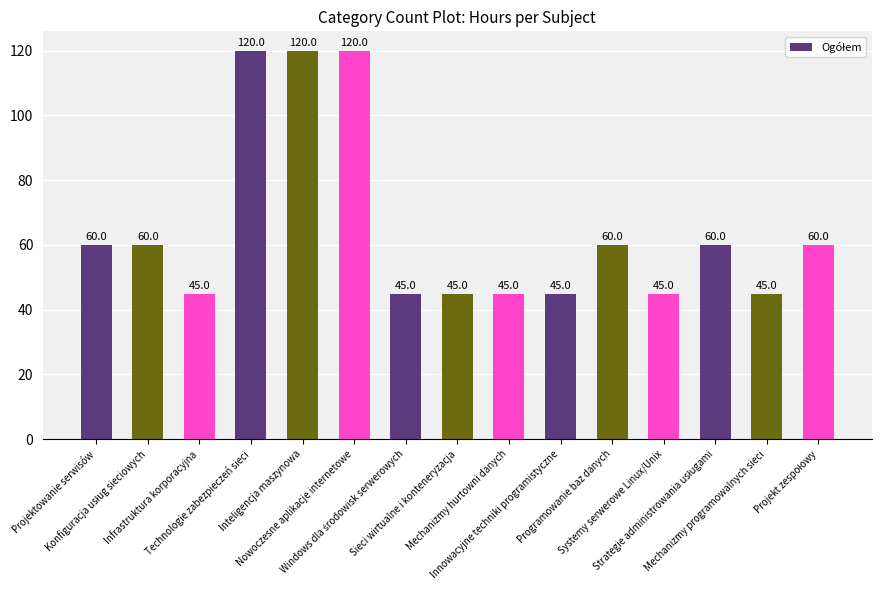

What is the label of the 3rd bar from the left?

Infrastruktura korporacyjna